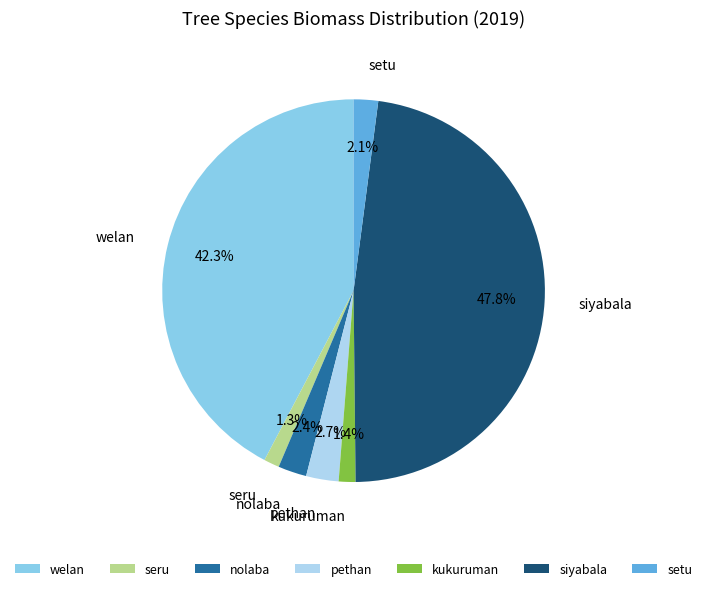

Is it true that siyabala is 37% of the pie?

False